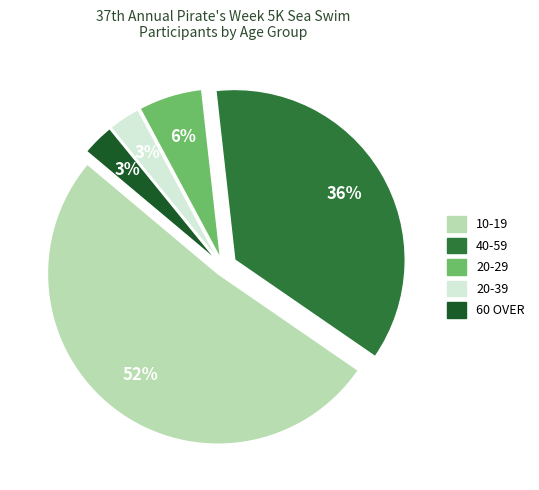

Does 20-39 account for over 50% of the chart?

No